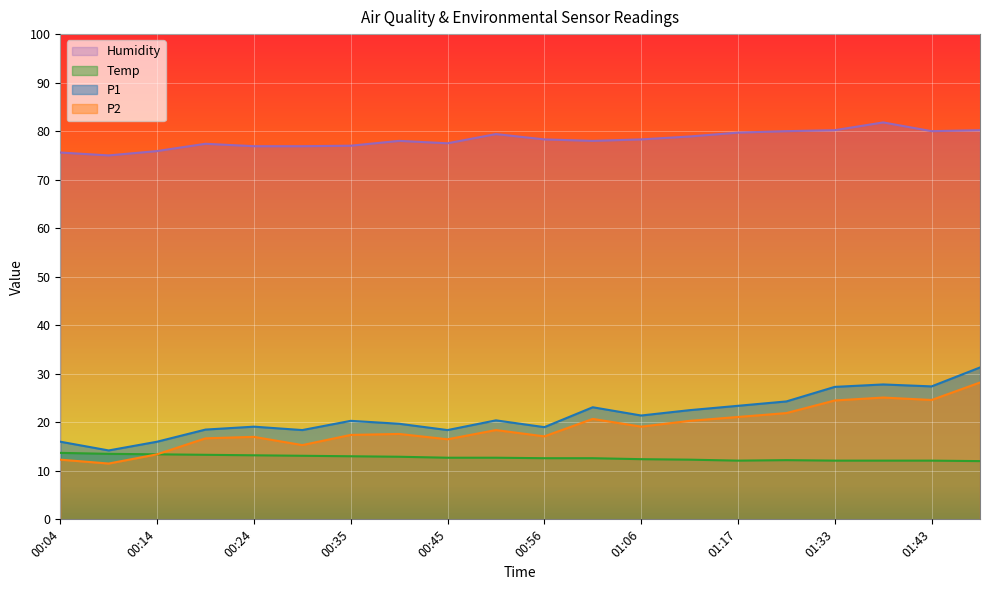

How many lines are shown in the chart?

4